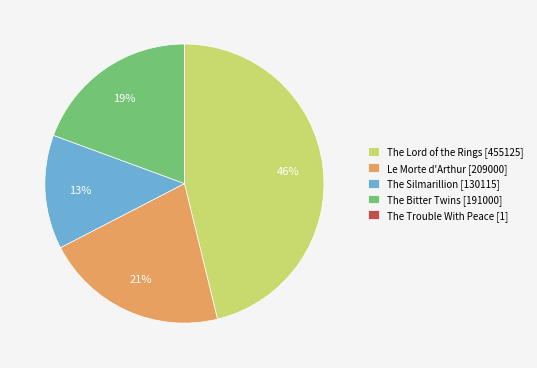

Combined, do The Bitter Twins [191000] and The Lord of the Rings [455125] account for over 50%?

Yes